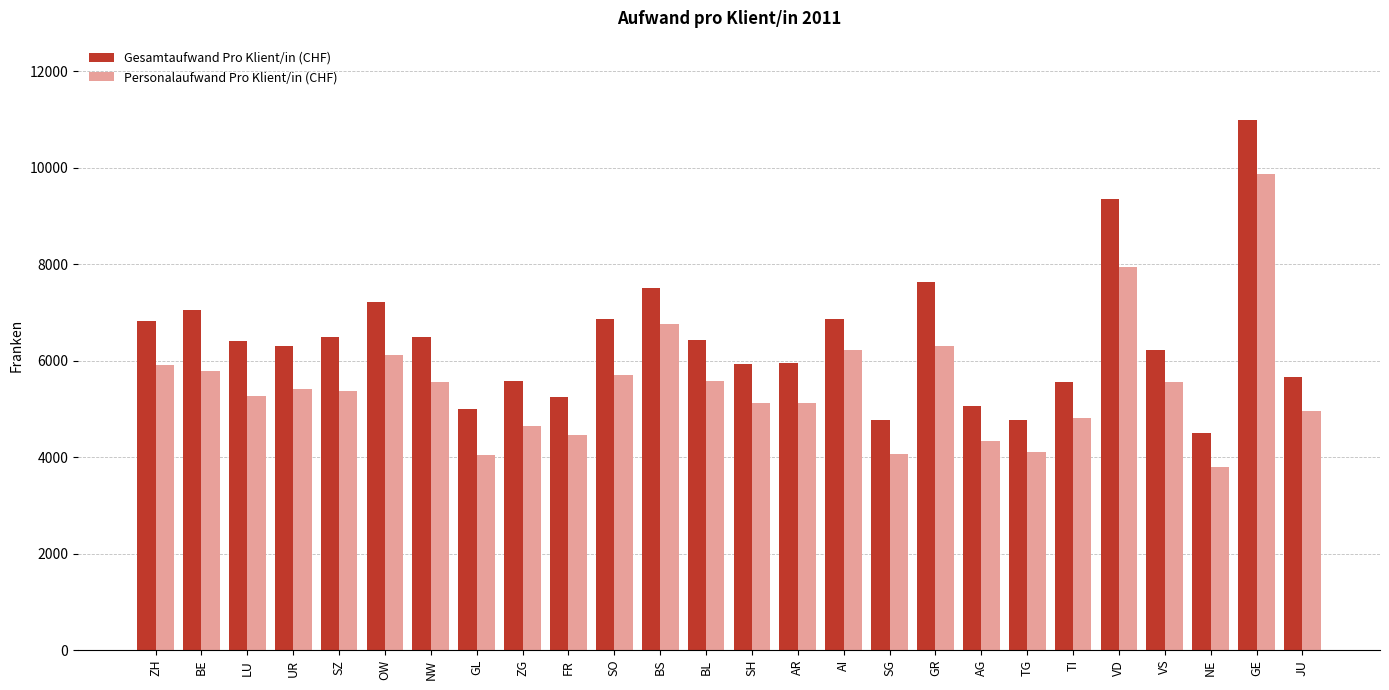

What value does the Gesamtaufwand Pro Klient/in (CHF) series have at AR?

5945.3